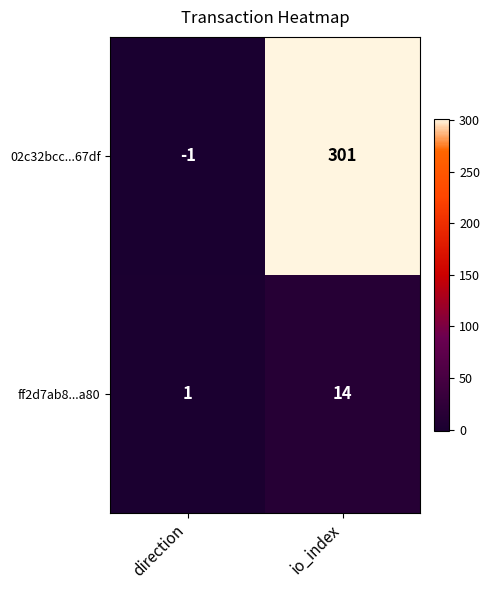

What value does the ff2d7ab8...a80 series have at io_index?

14